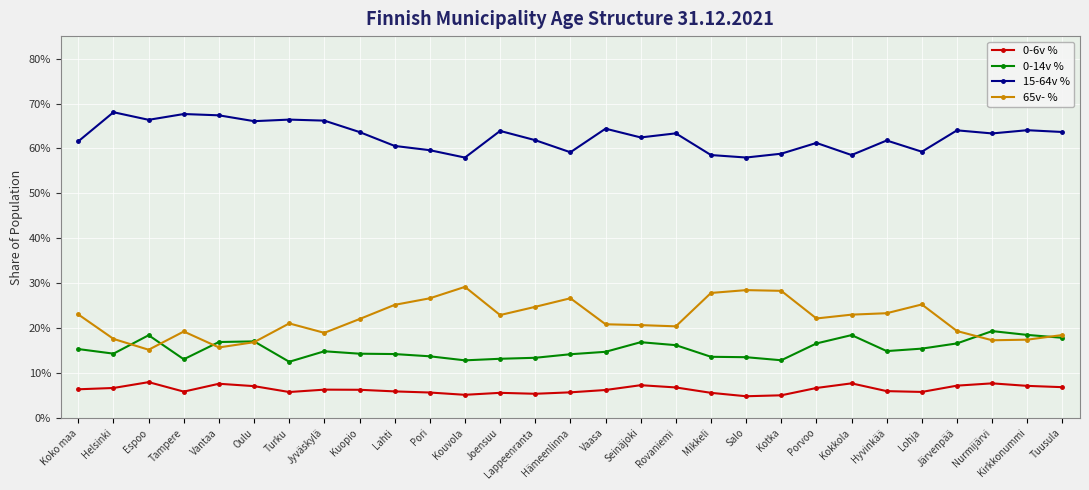

At which category is the sum across all series the highest?

Espoo